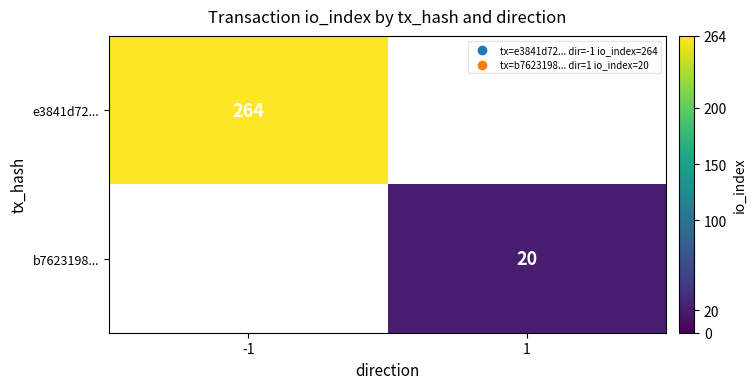

True or false: b7623198... has a value of 4 at 1.

False